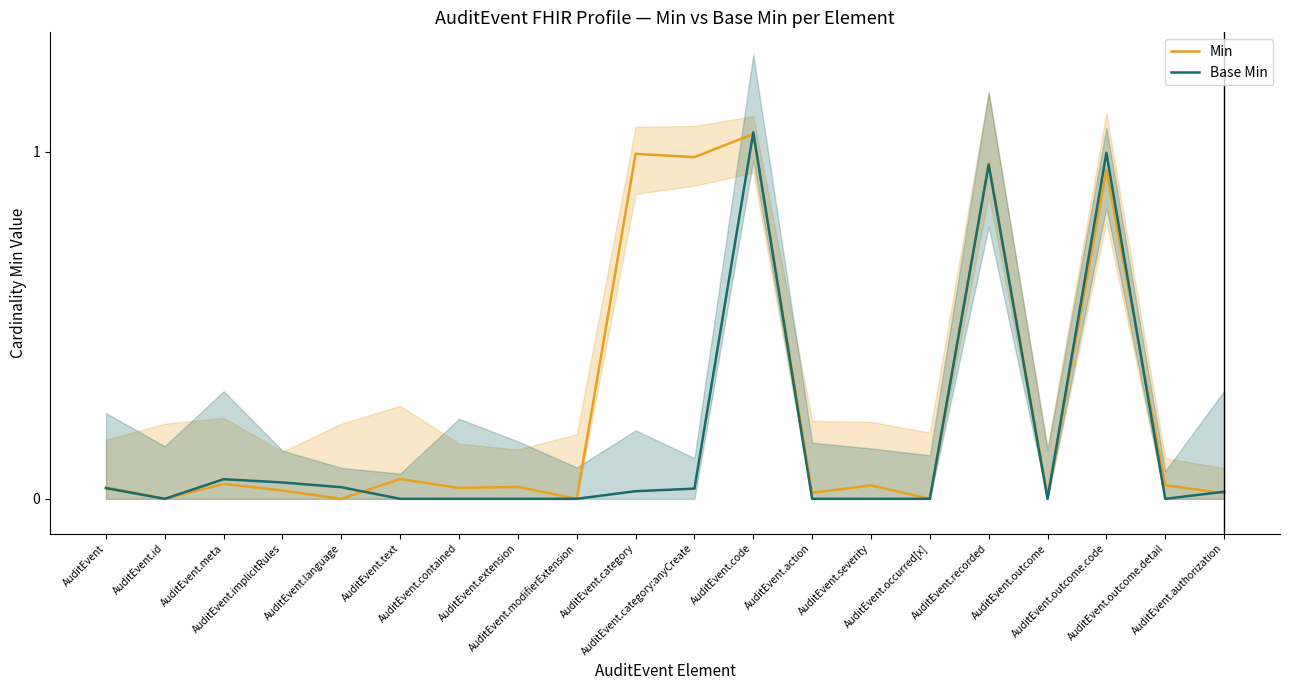

What is the label of the 9th point from the right?

AuditEvent.code